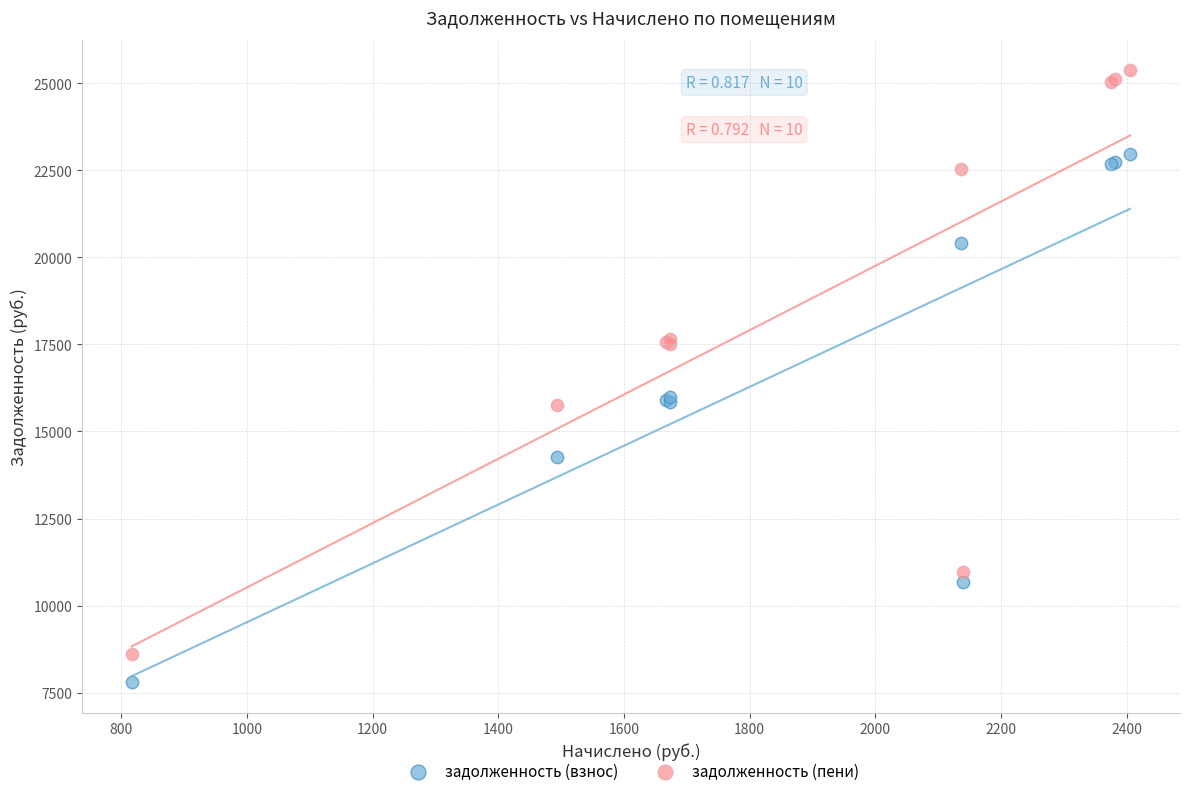

What is the X range (max minus min) for the scatter plot?

1588.7